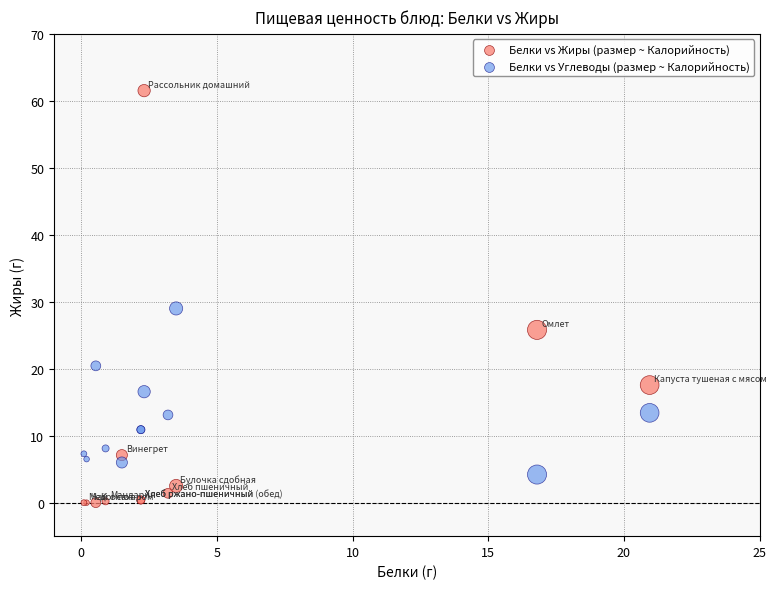

Which series contains the lowest Y value?

Белки vs Жиры (размер ~ Калорийность)